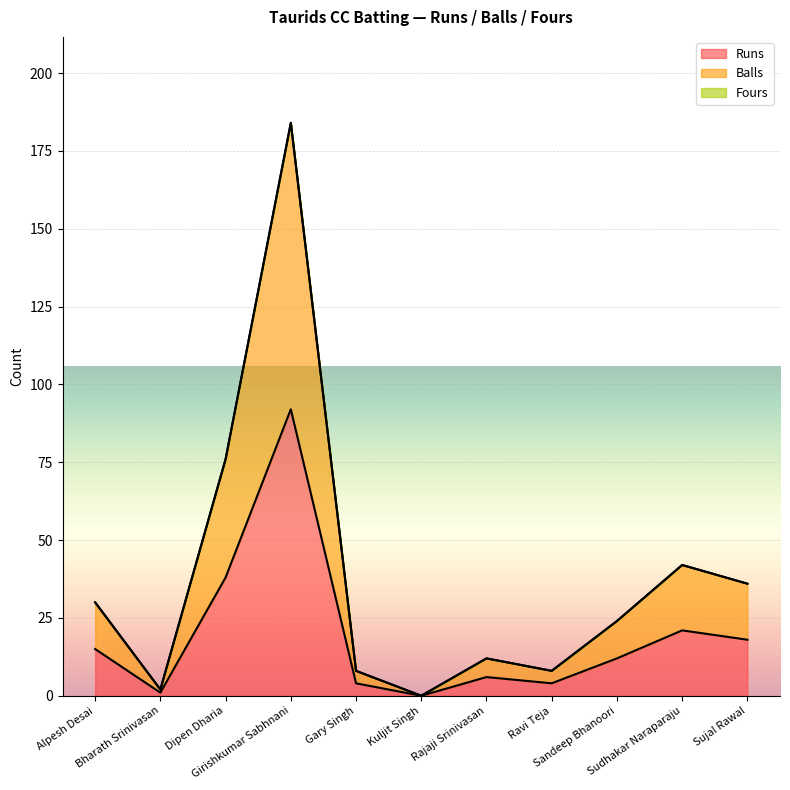

What is the sum of the Runs values at Gary Singh and Sudhakar Naraparaju?

25